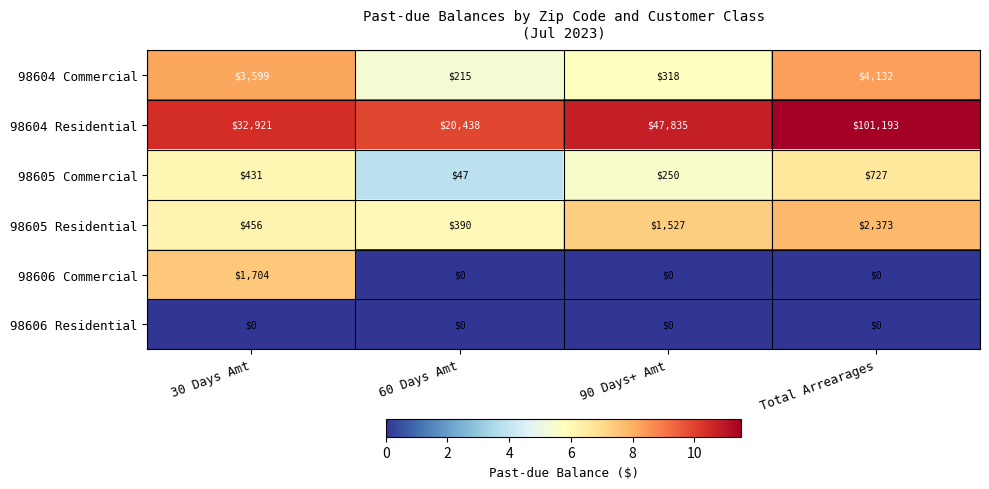

Count the number of data series in this chart.

6